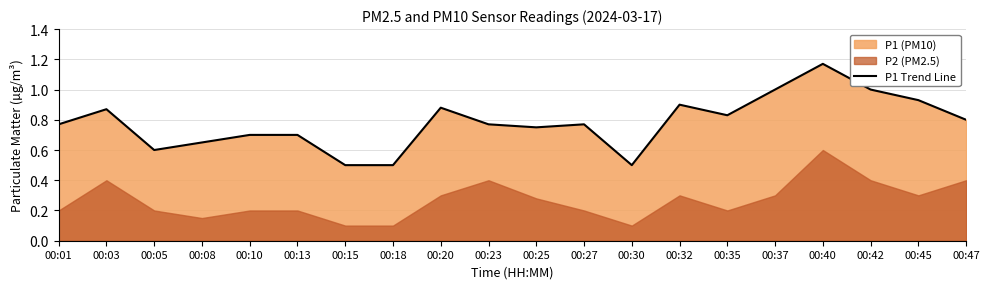

Which category has the lowest value across all series?

00:15